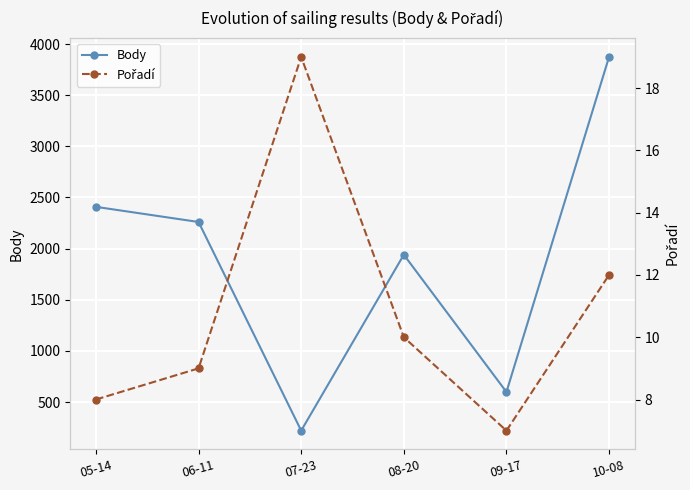

Rank the categories by Pořadí value from lowest to highest.

09-17, 05-14, 06-11, 08-20, 10-08, 07-23